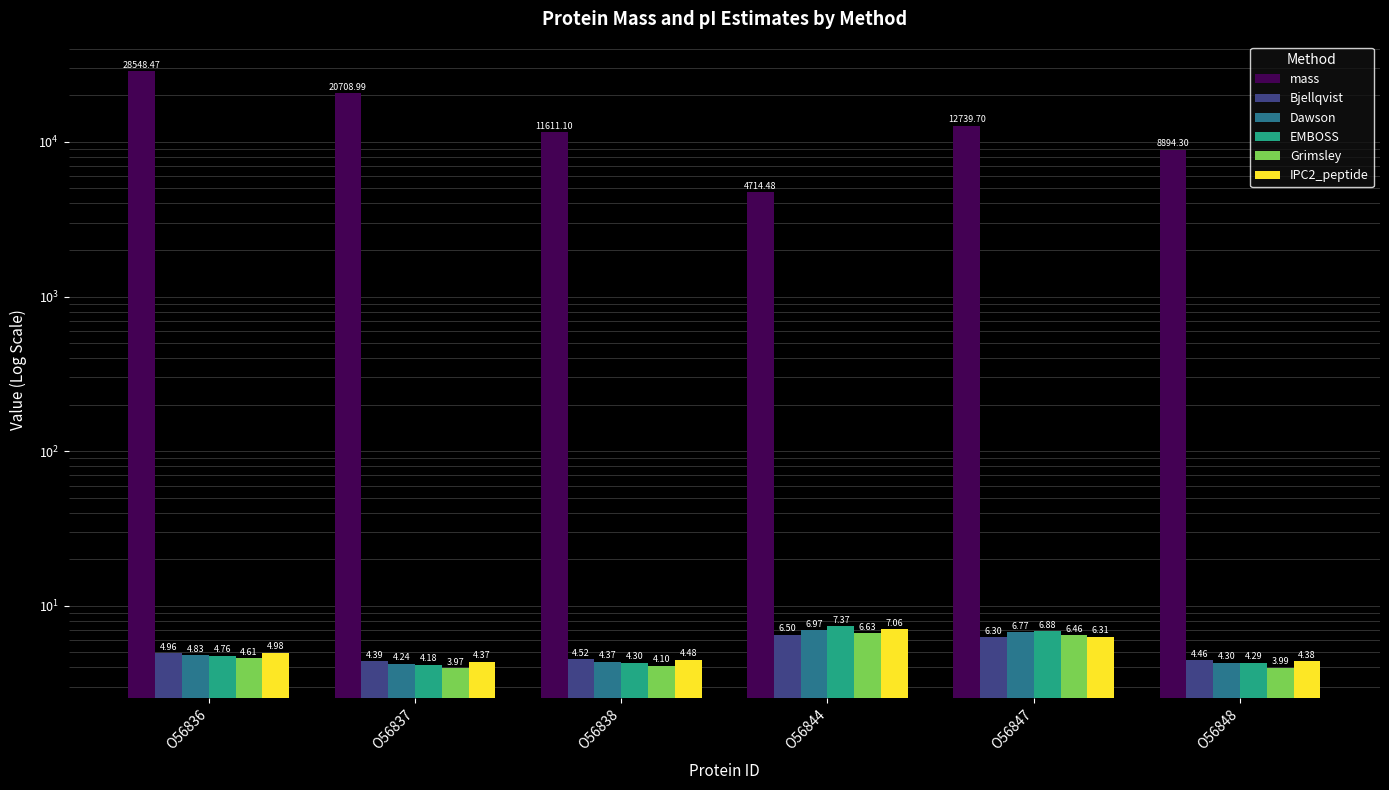

Which label corresponds to the smallest value in the chart?

O56837